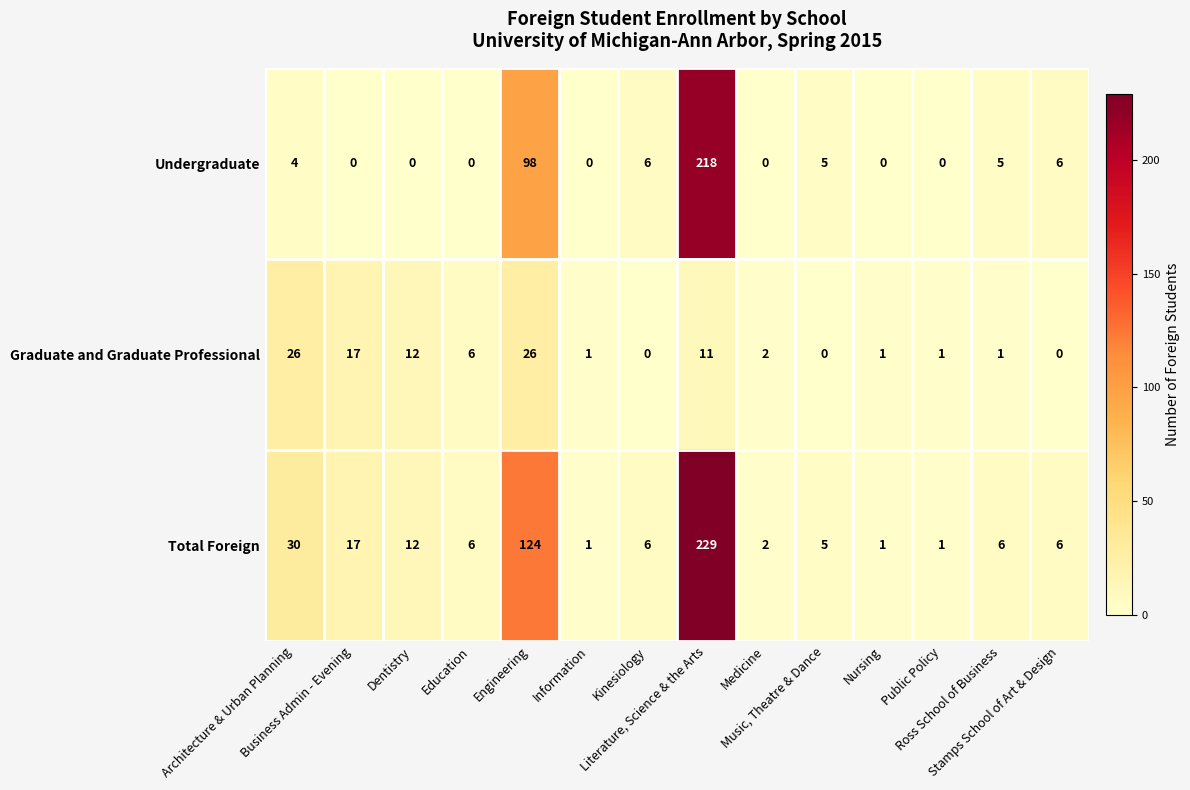

What is the difference between the second highest and minimum values in the Graduate and Graduate Professional series?

26